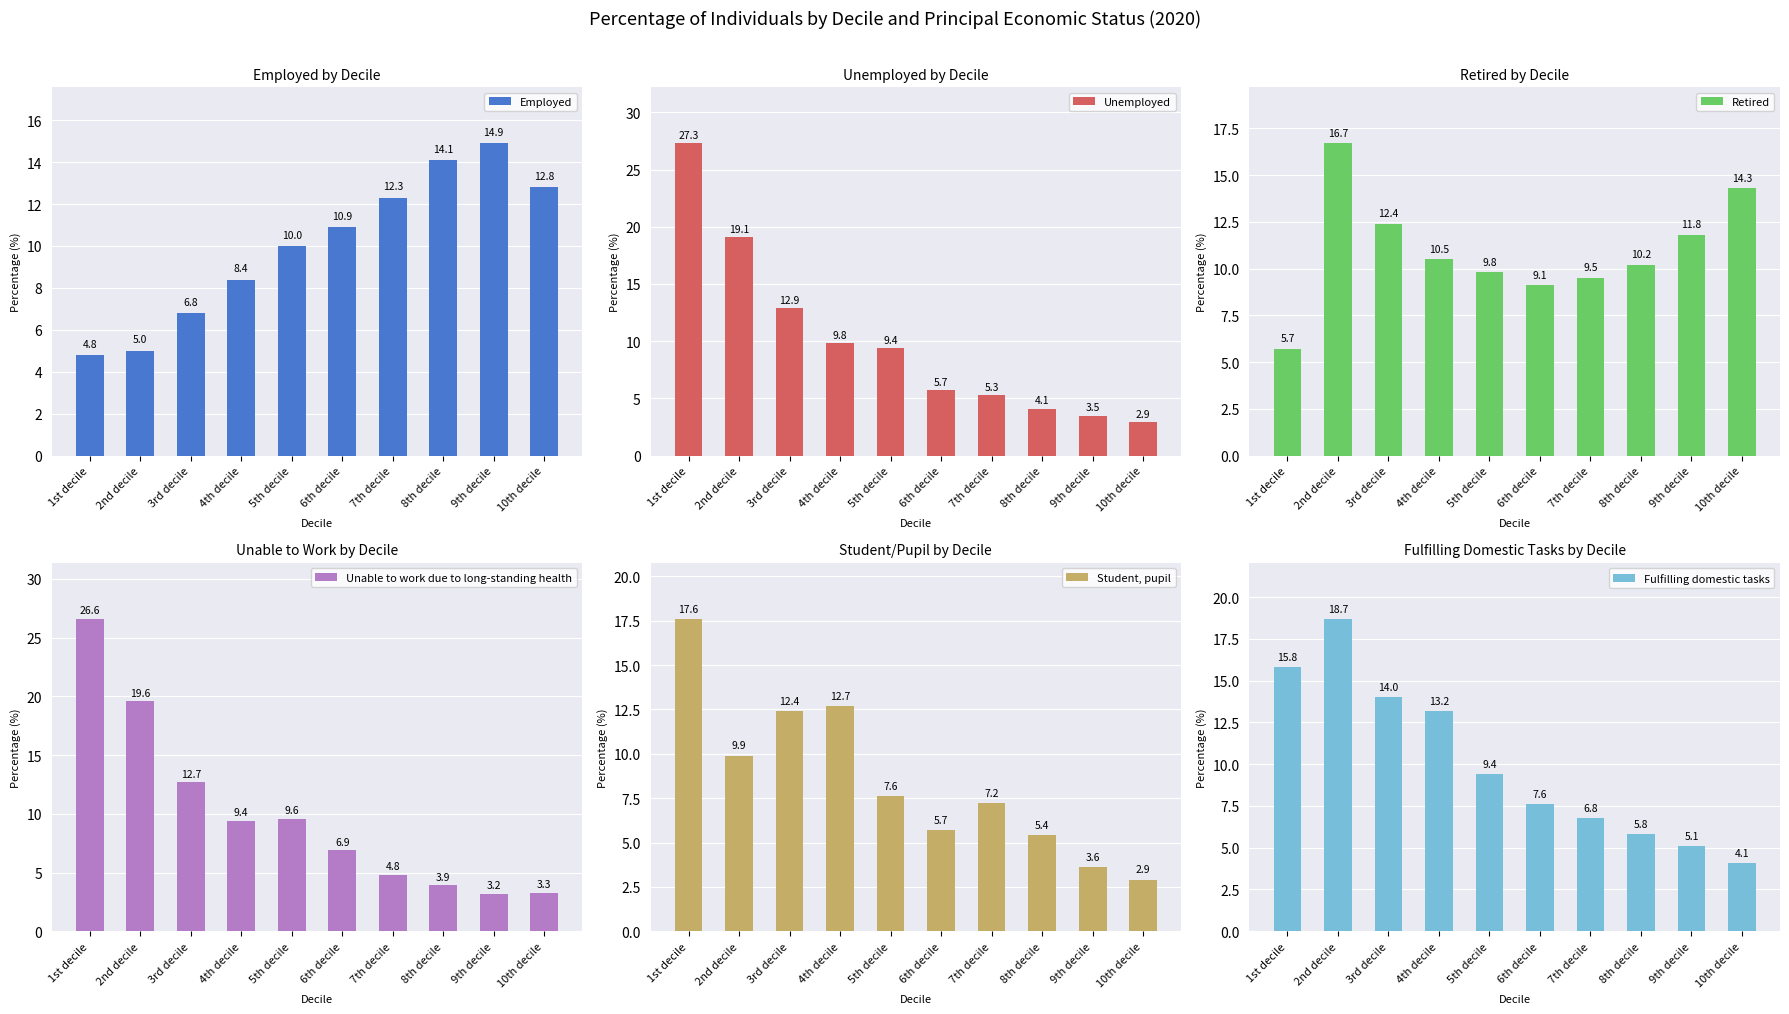

Which label corresponds to the smallest value in the chart?

10th decile